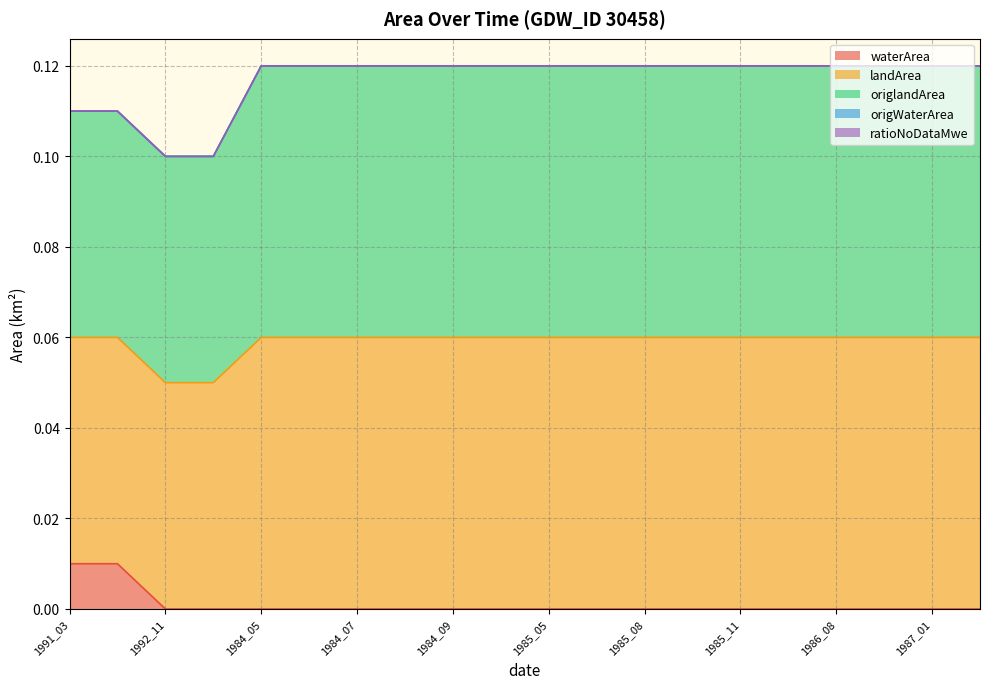

What is the total value across all series at 1984_05?

0.1